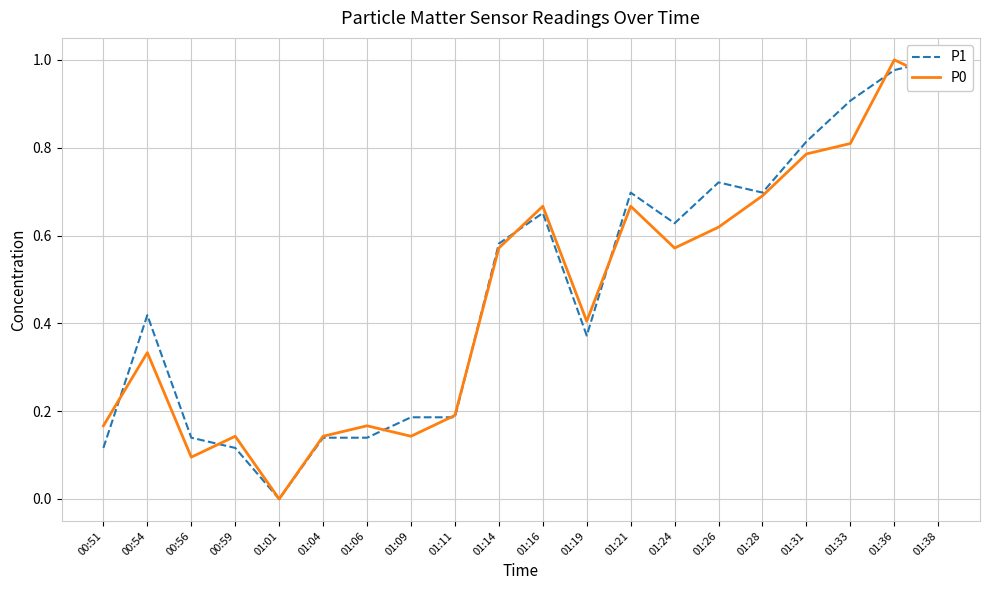

At which label does P1 reach its minimum?

01:01